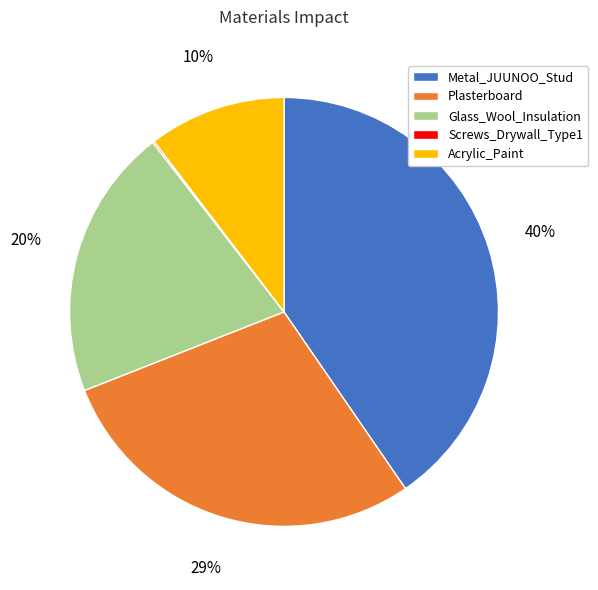

The Acrylic_Paint slice represents 10% of the pie. True or false?

True